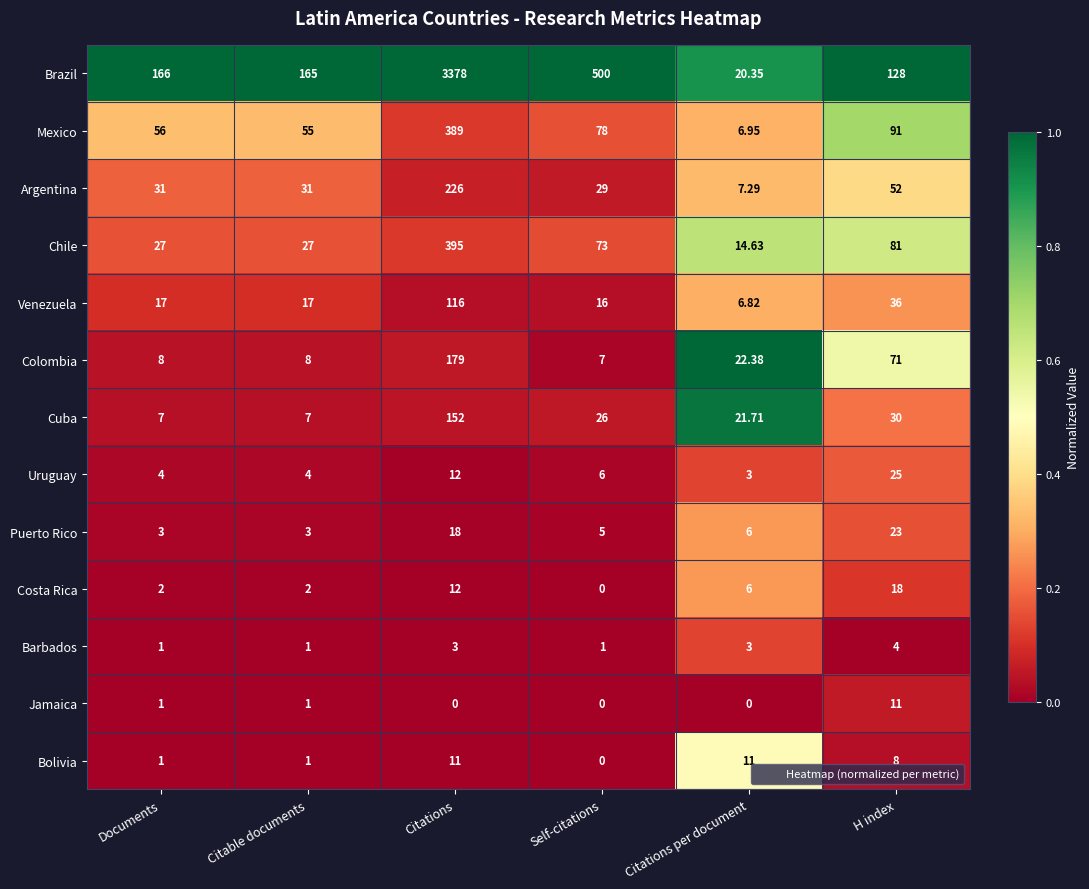

At which category is the sum across all series the highest?

Citations